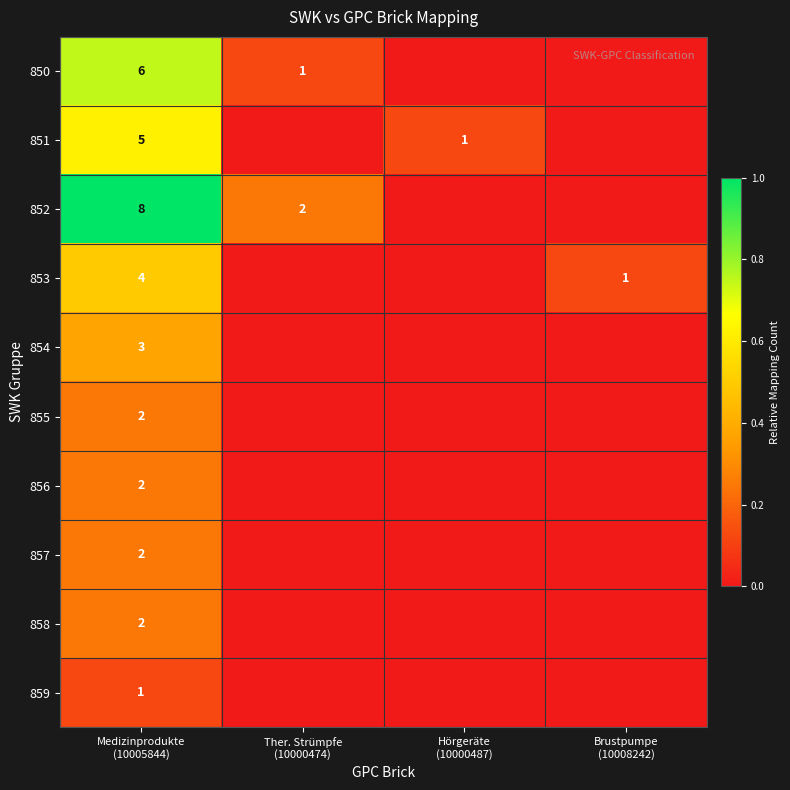

Which series has the widest spread of values?

852